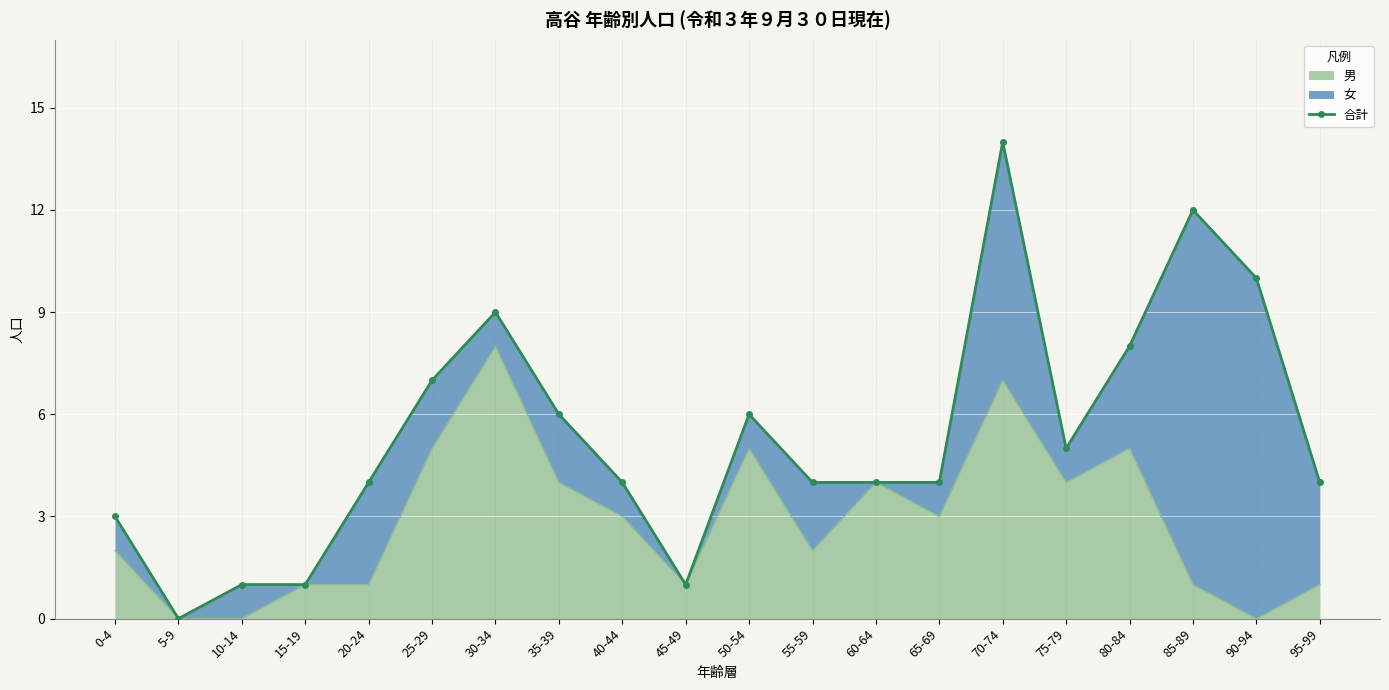

Reading left to right, extract all data points from this chart.

0-4=3	5-9=0	10-14=1	15-19=1	20-24=4	25-29=7	30-34=9	35-39=6	40-44=4	45-49=1	50-54=6	55-59=4	60-64=4	65-69=4	70-74=14	75-79=5	80-84=8	85-89=12	90-94=10	95-99=4